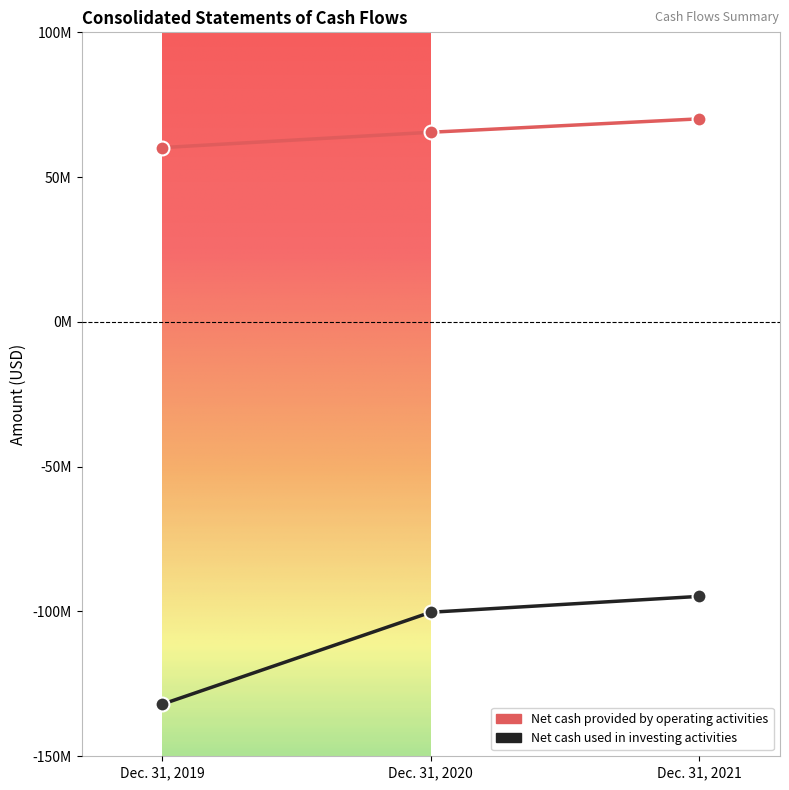

What is the value of the Net cash used in investing activities point at the 2nd from the left?

-100258000